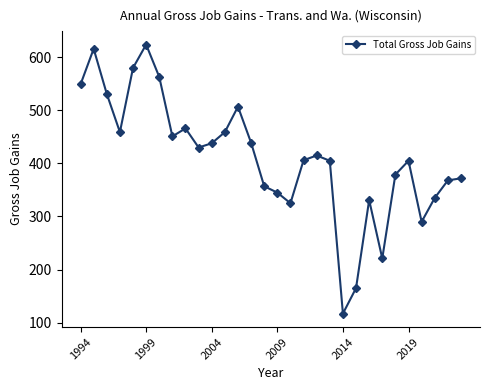

What is the difference between the maximum and minimum values?

507